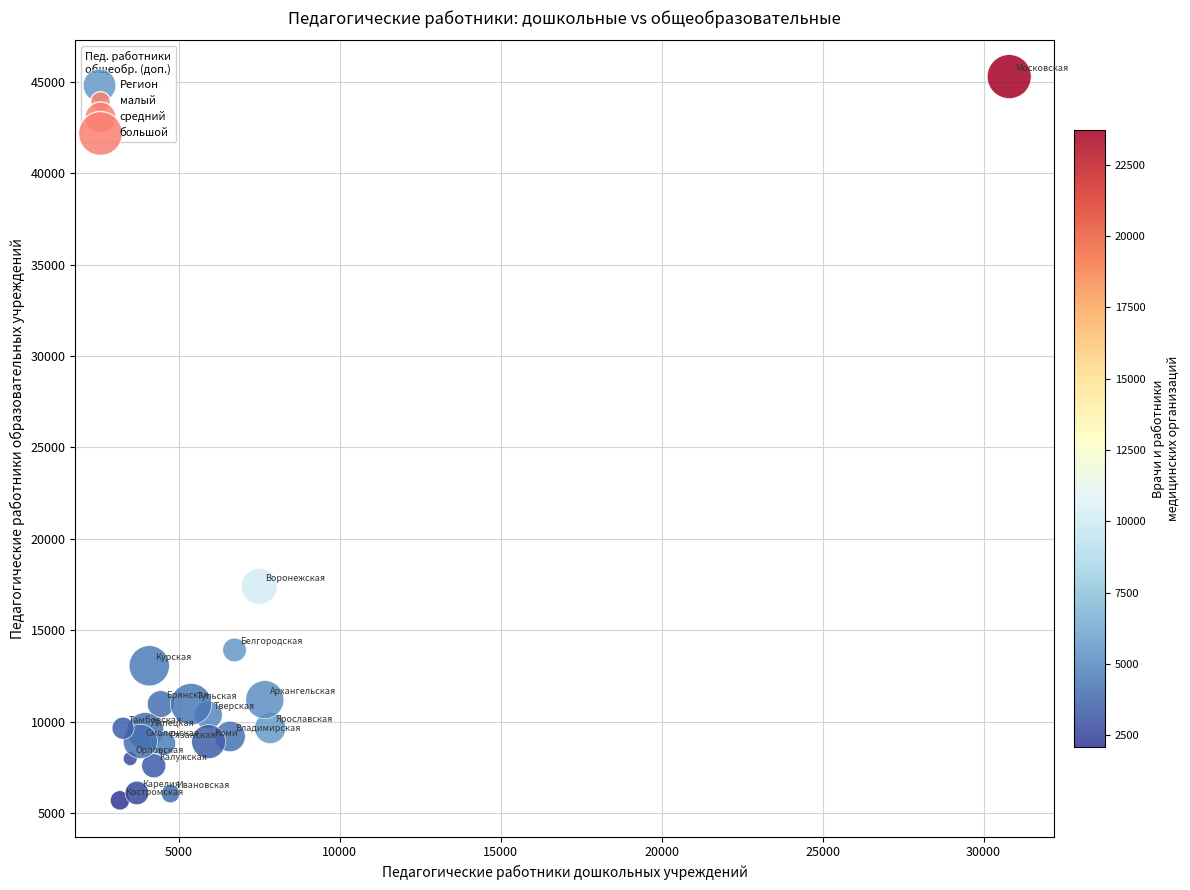

What is the range of Y values (max minus min)?

39576.1